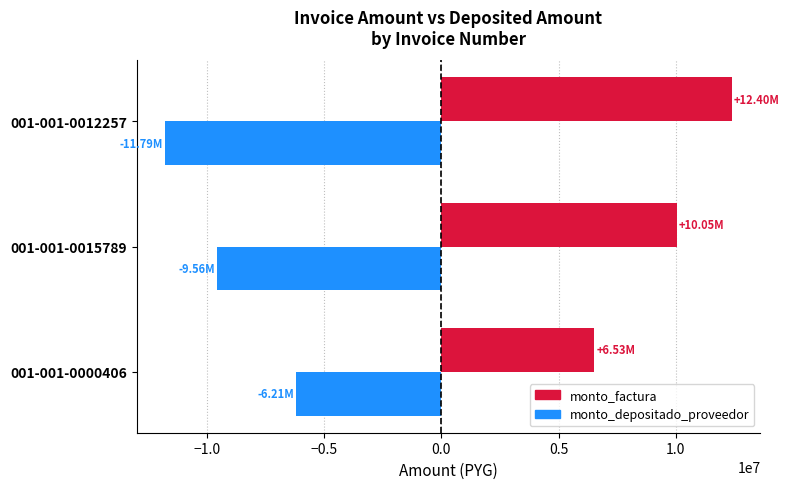

What is the smallest value displayed?

-11792174